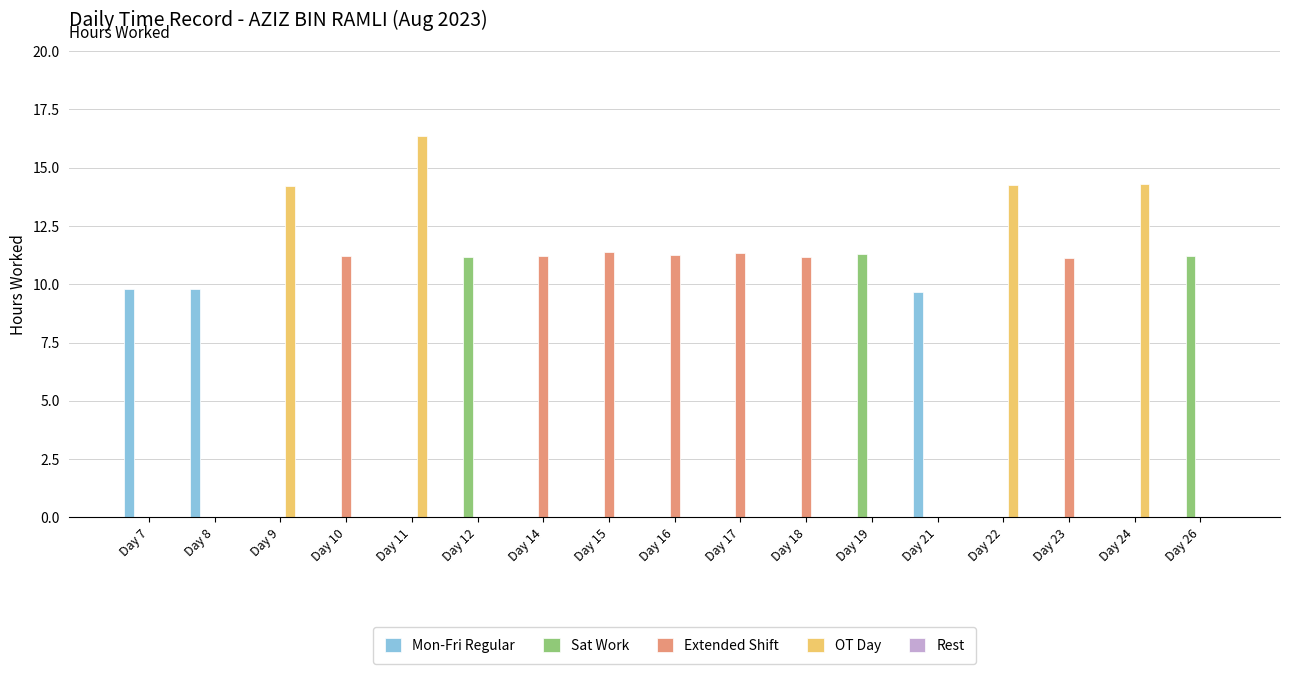

True or false: Sat Work has a value of 11.3 at Day 19.

True